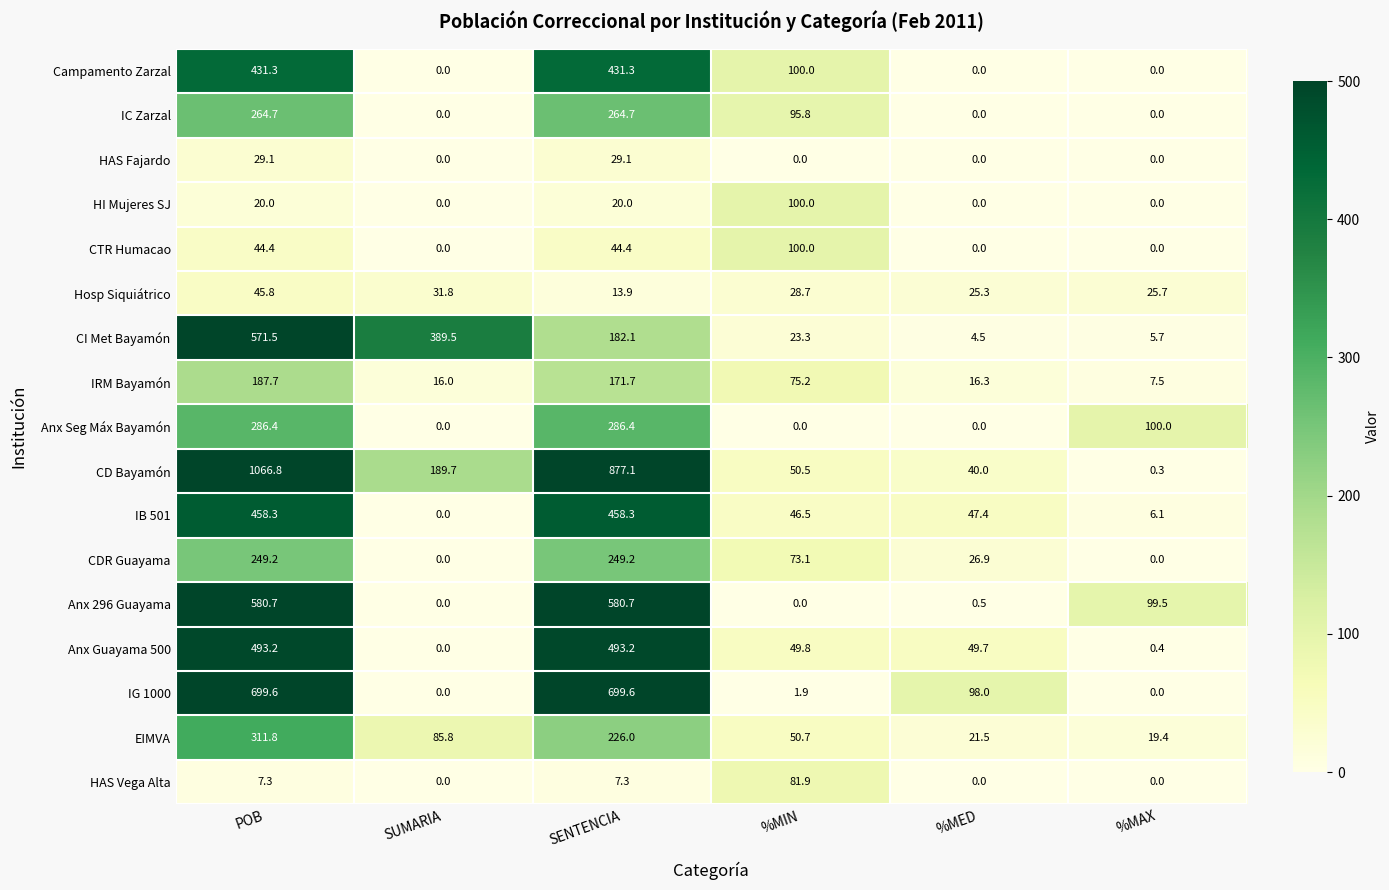

What is the difference between the CD Bayamón values at %MAX and %MED?

39.7